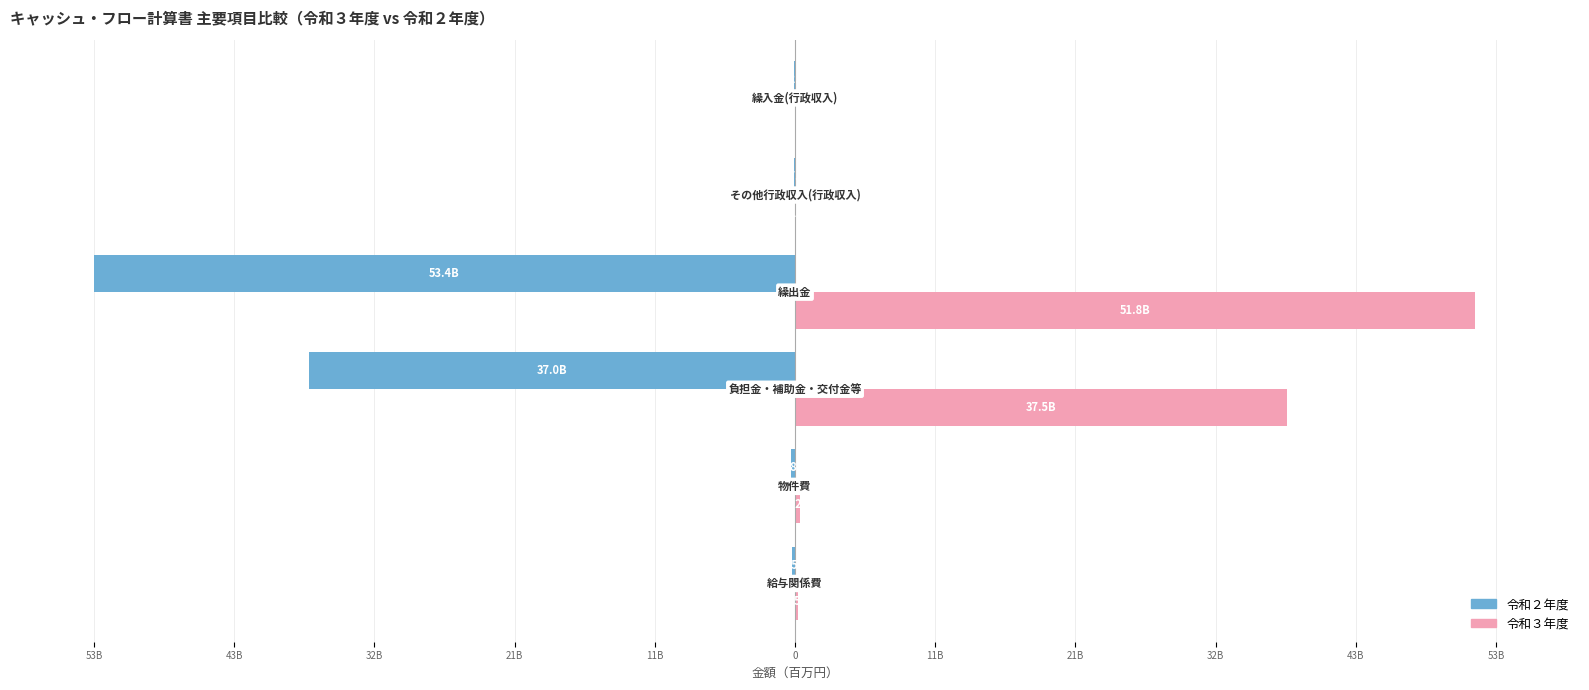

What is the value of the 令和３年度 bar at the 1st from the left?

205.0